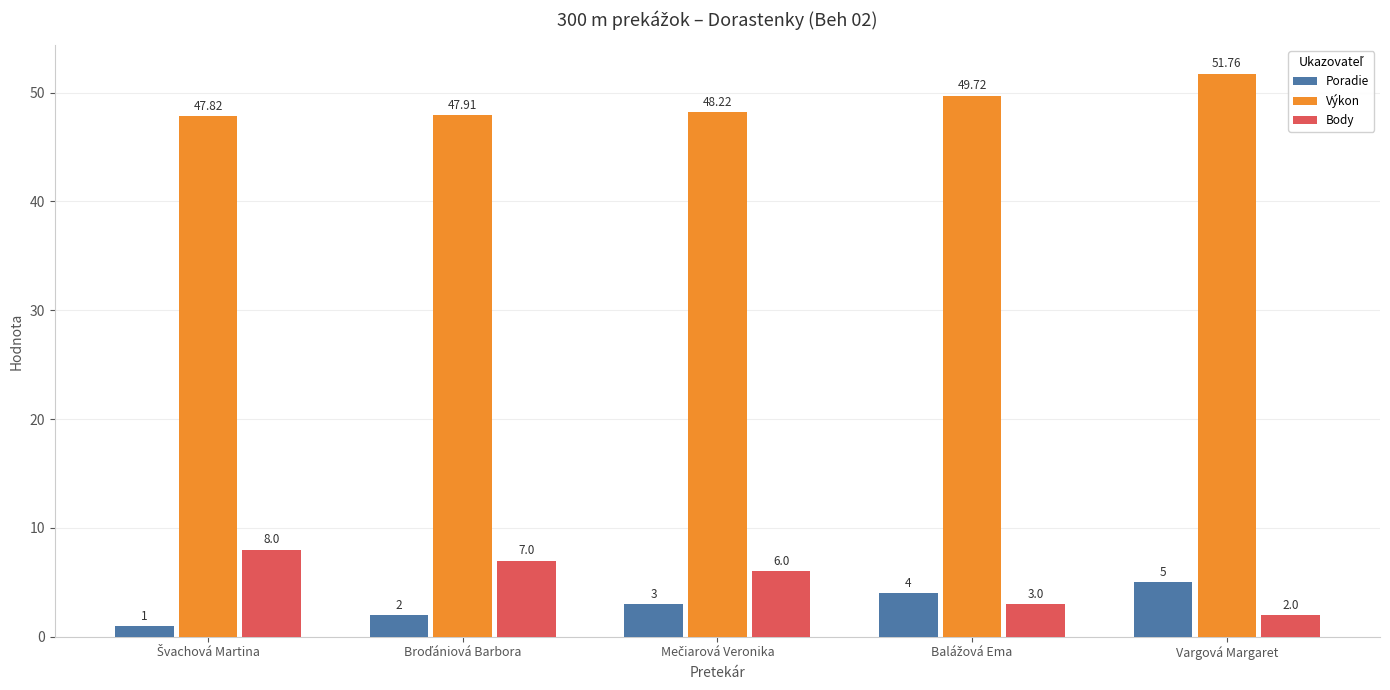

What is the approximate value of Výkon at Vargová Margaret?

51.8